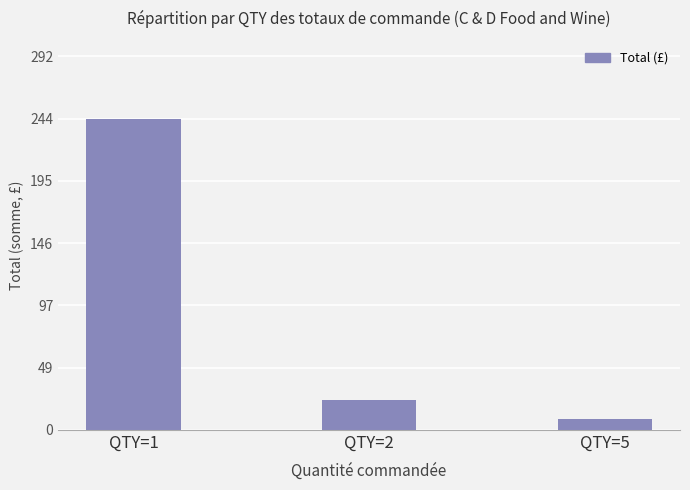

How many data points are less than 23?

1